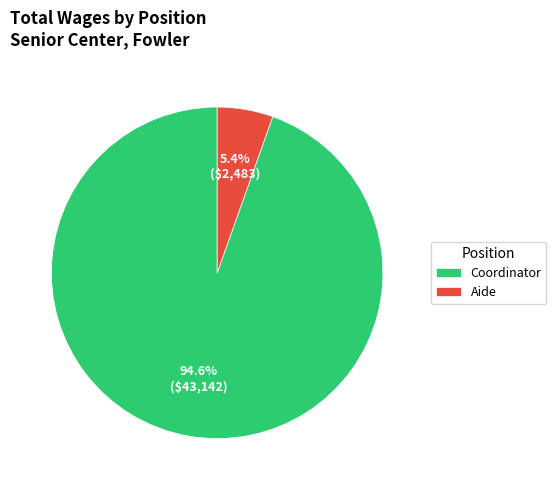

Is Aide the majority of the pie?

No